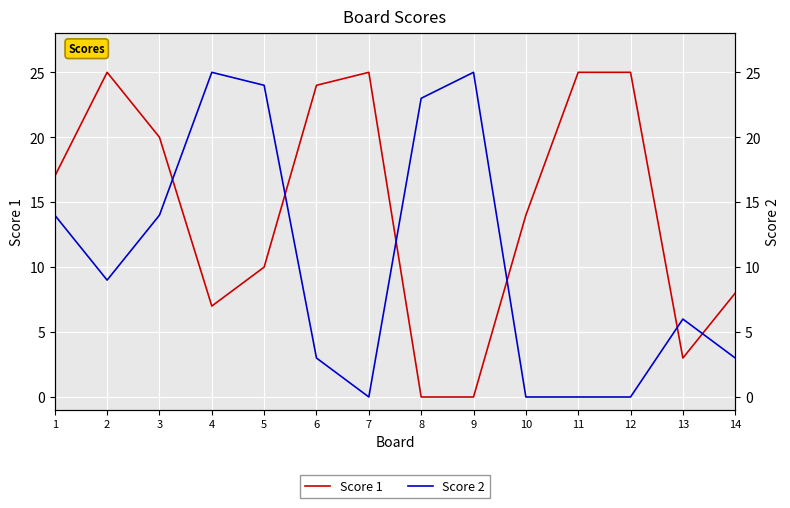

What is the value of the Score 1 point at the 10th from the left?

14